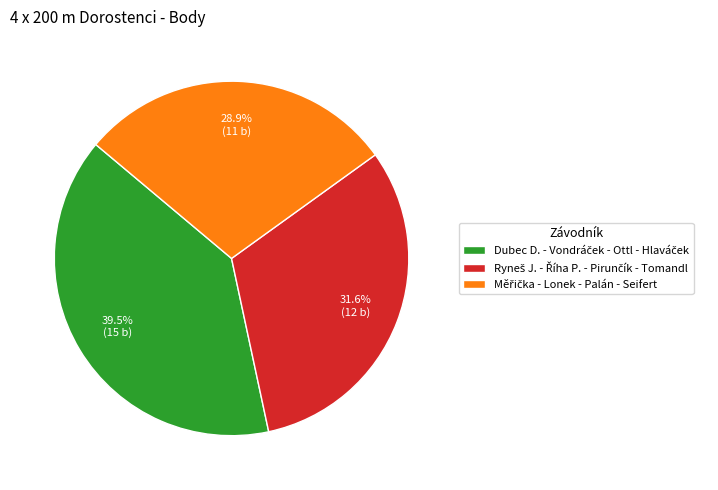

Does any single category account for the majority?

No